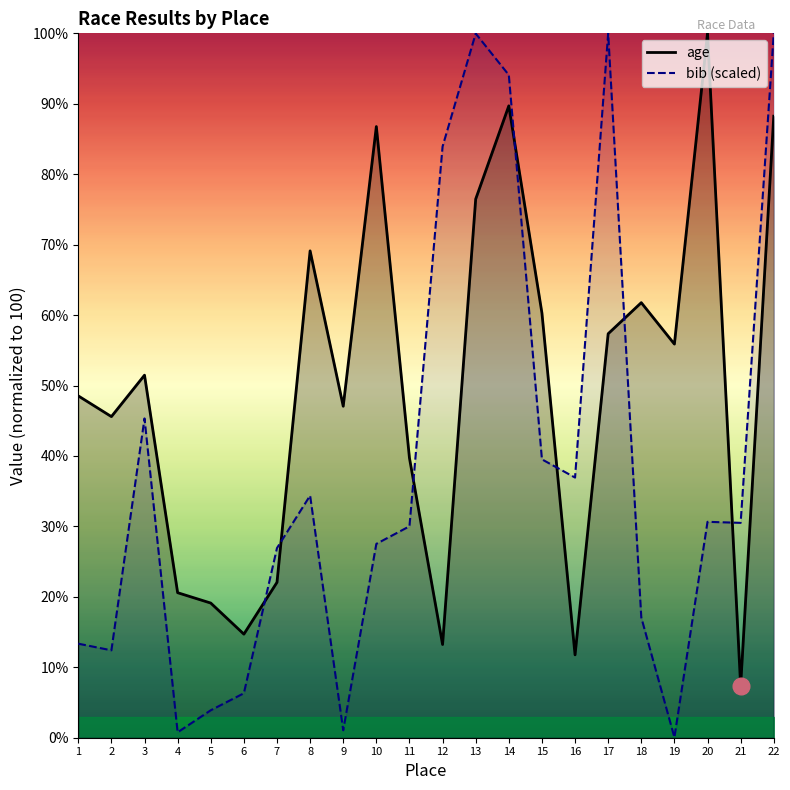

Reading left to right, list all the values displayed in this chart.

age: 1=48.5	2=45.6	3=51.5	4=20.6	5=19.1	6=14.7	7=22.1	8=69.1	9=47.1	10=86.8	11=39.7	12=13.2	13=76.5	14=89.7	15=60.3	16=11.8	17=57.4	18=61.8	19=55.9	20=100.0	21=7.4	22=88.2
bib: 1=13.4	2=12.4	3=45.3	4=0.8	5=3.9	6=6.3	7=26.9	8=34.4	9=1.1	10=27.5	11=30.0	12=83.9	13=100.0	14=94.1	15=39.5	16=36.9	17=100.0	18=17.1	19=0.1	20=30.7	21=30.5	22=100.0